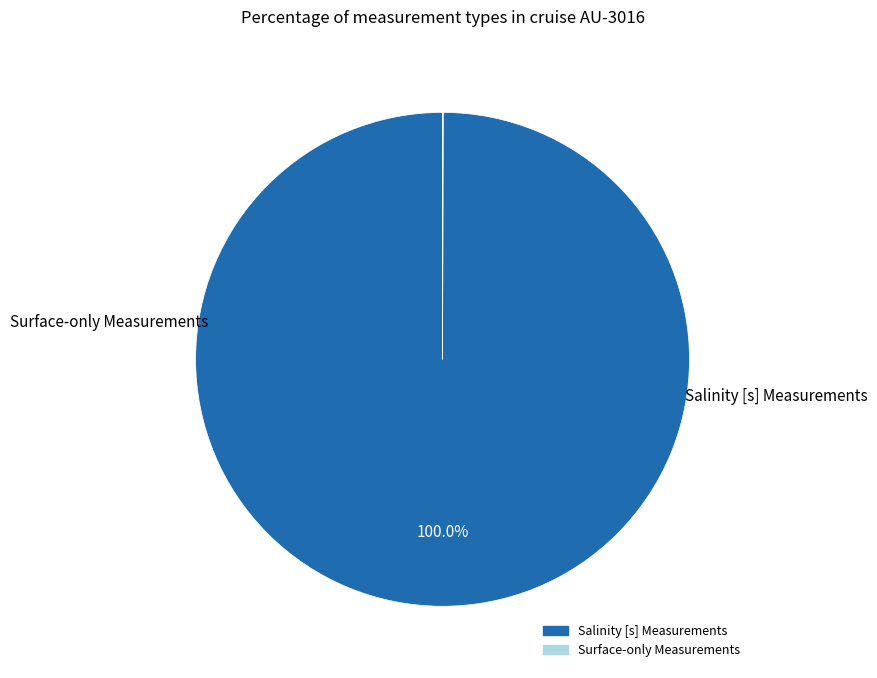

What is the largest slice in the pie chart?

Salinity [s] Measurements